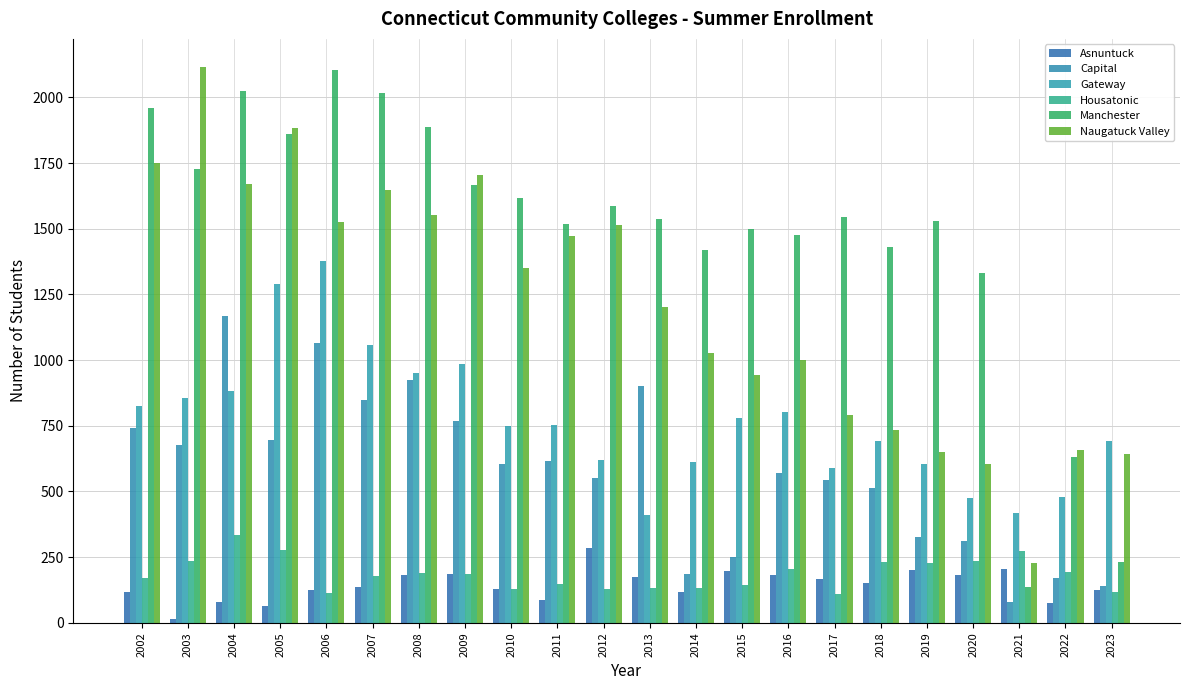

Reading left to right, list all the values displayed in this chart.

Asnuntuck: 117	14	79	64	124	136	181	186	128	87	286	176	116	196	181	167	151	200	182	204	74	124
Capital: 743	678	1167	697	1066	848	925	768	604	617	551	902	186	251	570	543	513	327	311	81	169	141
Gateway: 824	854	882	1288	1378	1056	951	987	749	753	620	411	613	780	802	589	693	606	476	419	480	694
Housatonic: 172	237	335	276	112	179	189	185	127	146	128	131	133	144	206	108	233	226	235	274	194	118
Manchester: 1959	1728	2026	1859	2104	2016	1886	1668	1618	1518	1585	1538	1419	1498	1476	1544	1429	1530	1330	137	633	230
Naugatuck Valley: 1752	2117	1669	1884	1525	1648	1553	1703	1351	1474	1513	1204	1028	945	1001	793	733	651	603	229	658	641